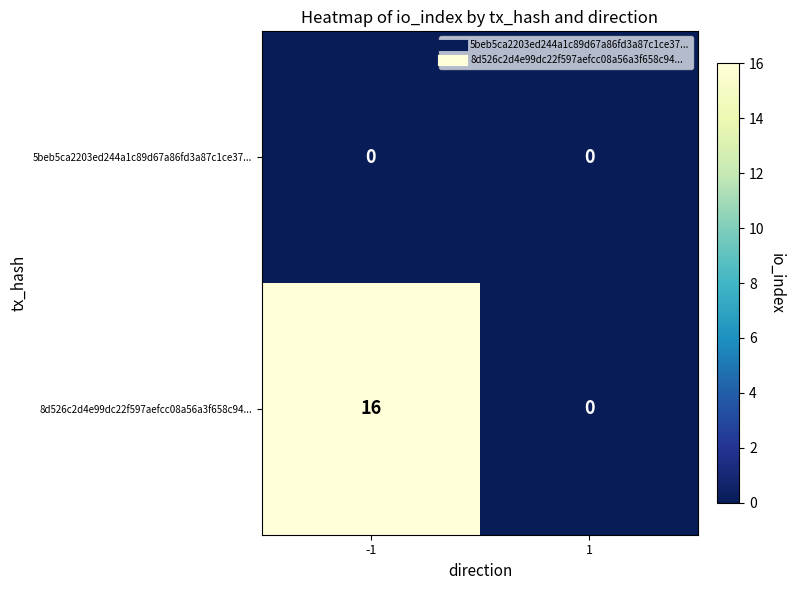

Which series has the largest total across all categories?

8d526c2d4e99dc22f597aefcc08a56a3f658c94...